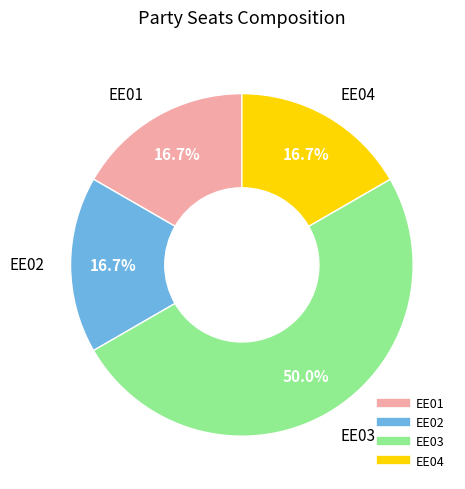

Combined, do EE04 and EE02 account for over 50%?

No